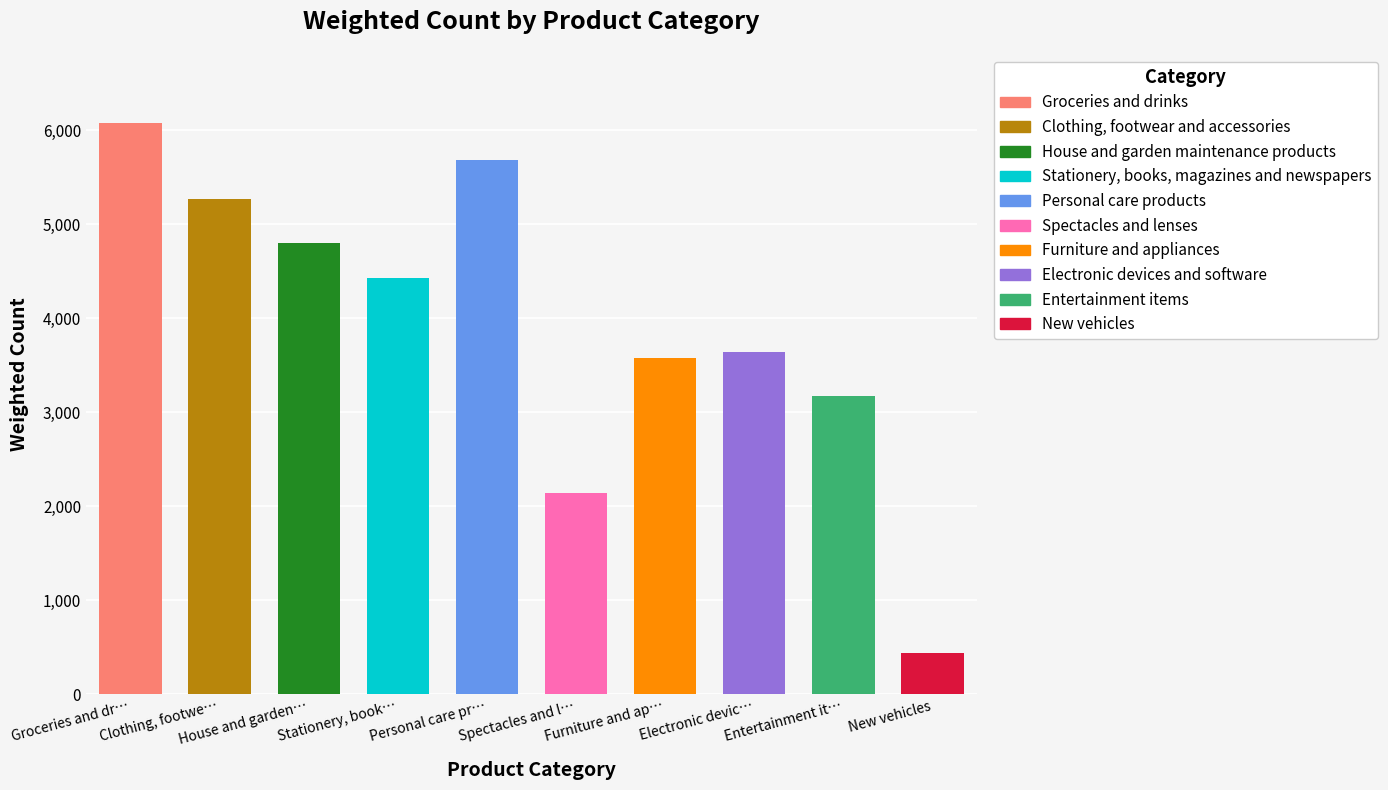

List the labels in order of value, smallest first.

New vehicles, Spectacles and lenses, Entertainment items, Furniture and appliances, Electronic devices and software, Stationery, books, magazines and newspapers, House and garden maintenance products, Clothing, footwear and accessories, Personal care products, Groceries and drinks